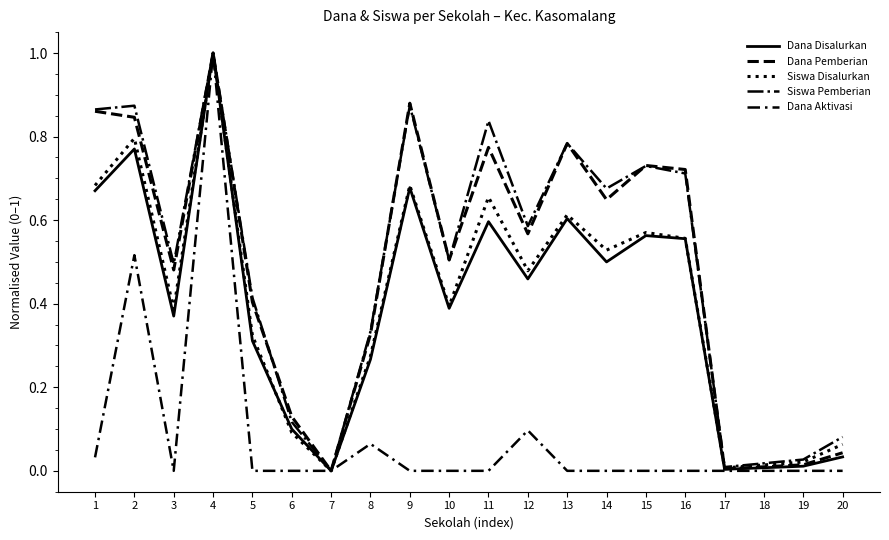

Does the chart display data point markers on the line(s)?

No